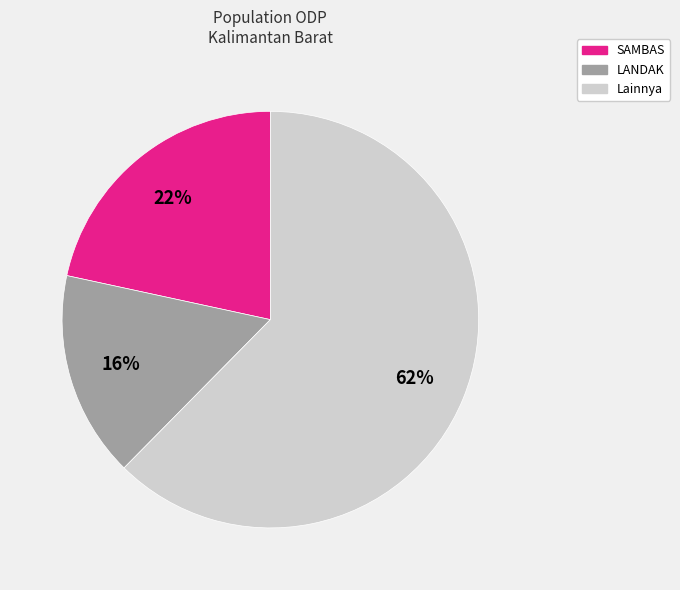

To the nearest percent, what is the difference between the largest and smallest slice percentages?

46%